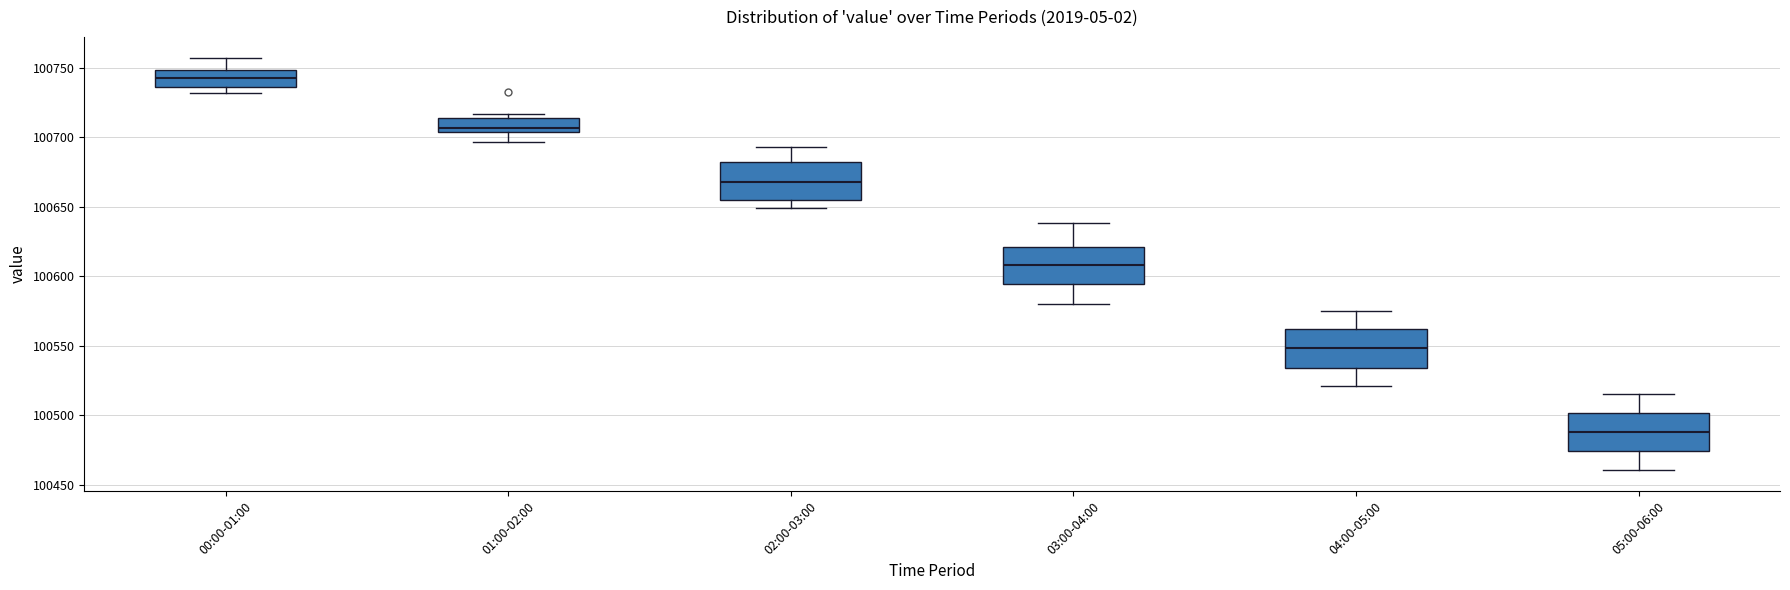

Reading left to right, read every box against the y-axis: the position of its median line, the range the box covers, and the ends of its whiskers. The values are not printed on the chart, so give them approximately, as read against the axis.

00:00-01:00: median 100740, box 100735 to 100750, whiskers 100730 to 100755
01:00-02:00: median 100705 (just above the box's lower edge), box 100705 to 100715, whiskers 100695 to 100715 (just above the box's upper edge)
02:00-03:00: median 100670, box 100655 to 100680, whiskers 100650 to 100695
03:00-04:00: median 100610, box 100595 to 100620, whiskers 100580 to 100640
04:00-05:00: median 100550, box 100535 to 100560, whiskers 100520 to 100575
05:00-06:00: median 100490, box 100475 to 100500, whiskers 100460 to 100515